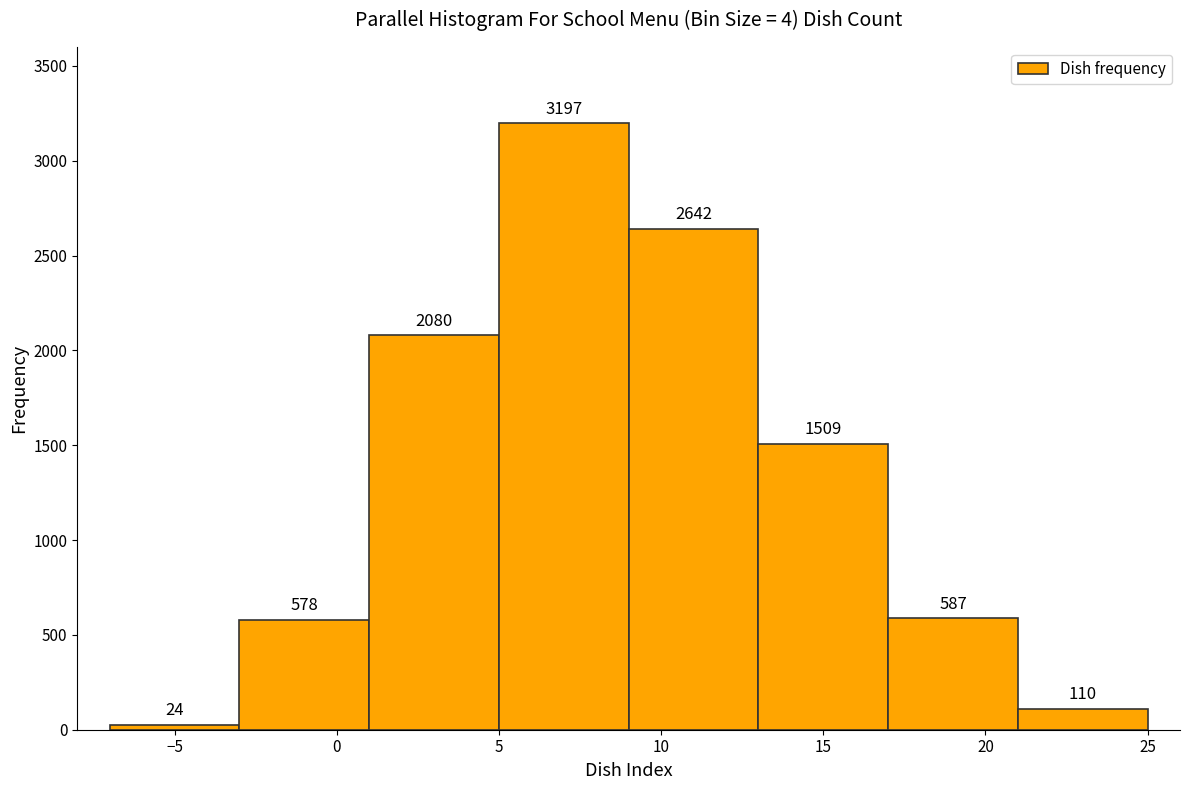

Reading left to right, transcribe this chart: for each bar, give the range it covers on the x-axis and its height.

-7 to -3: 24
-3 to 1: 578
1 to 5: 2080
5 to 9: 3197
9 to 13: 2642
13 to 17: 1509
17 to 21: 587
21 to 25: 110